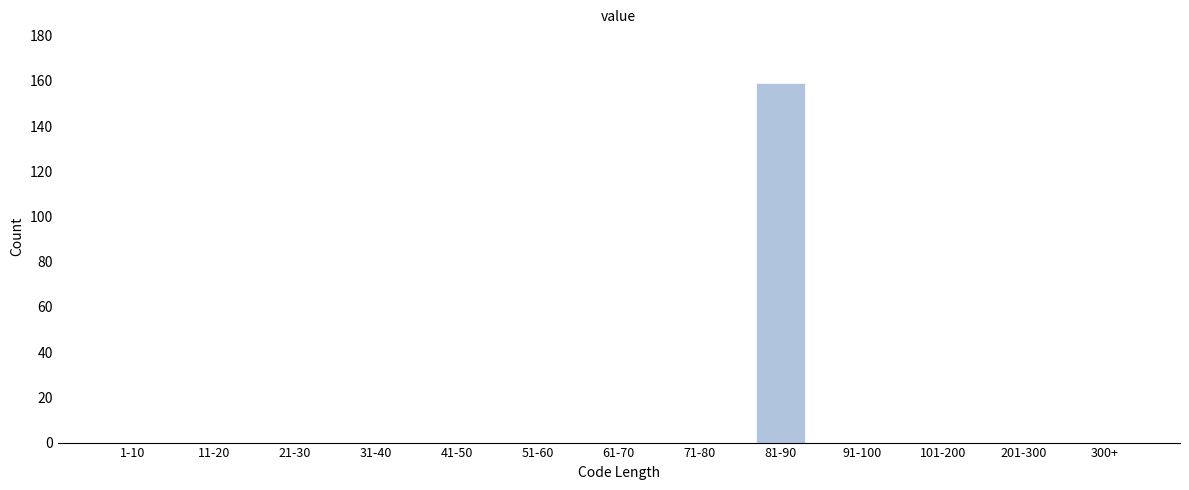

Reading left to right, transcribe all the data shown in this chart.

1-10=0	11-20=0	21-30=0	31-40=0	41-50=0	51-60=0	61-70=0	71-80=0	81-90=159	91-100=0	101-200=0	201-300=0	300+=0